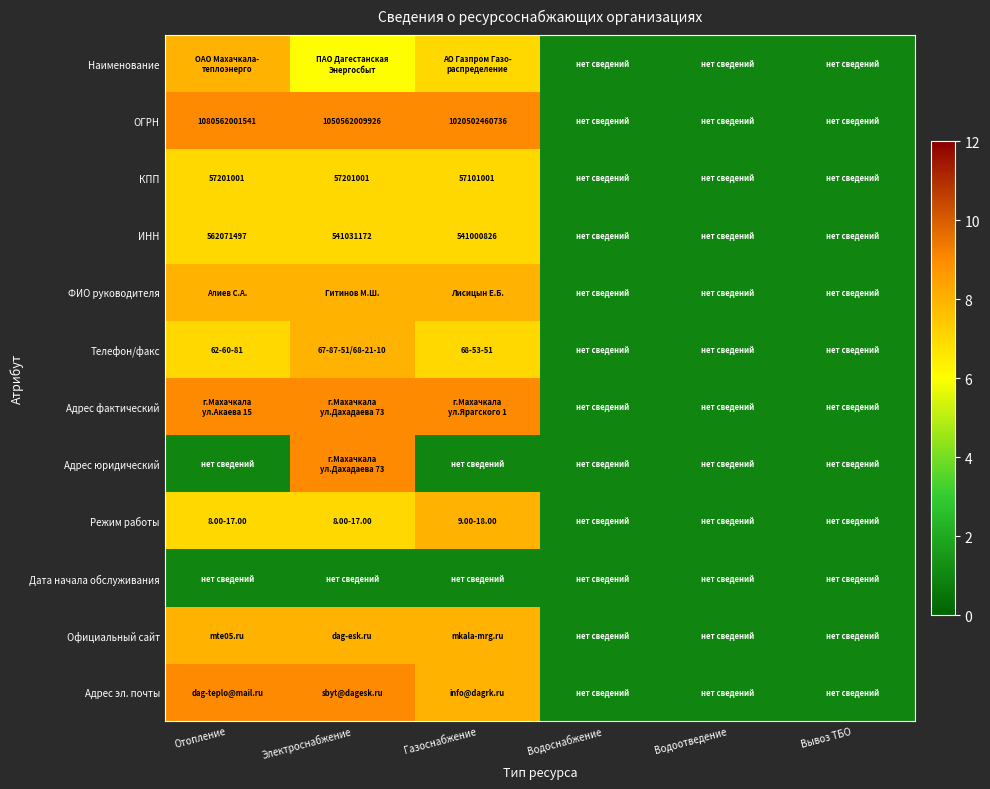

What is the difference between the second highest and minimum values in the КПП series?

6